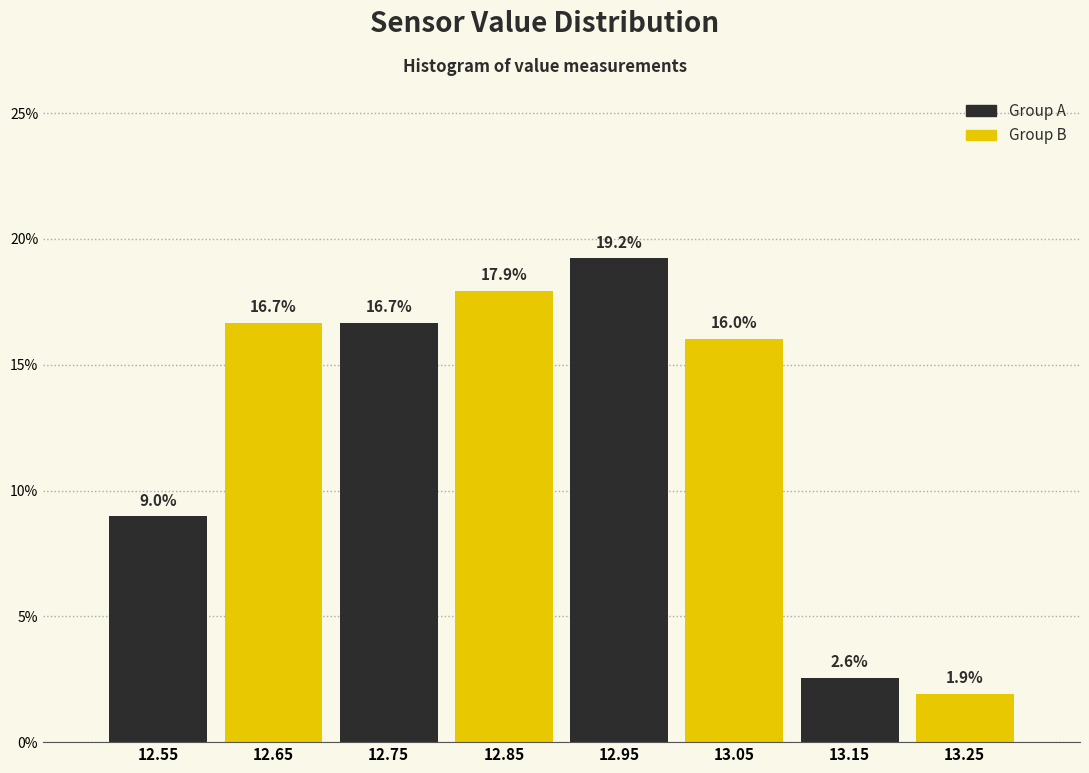

What is the height of the bar covering 12.6 to 12.7 on the x-axis?

16.7